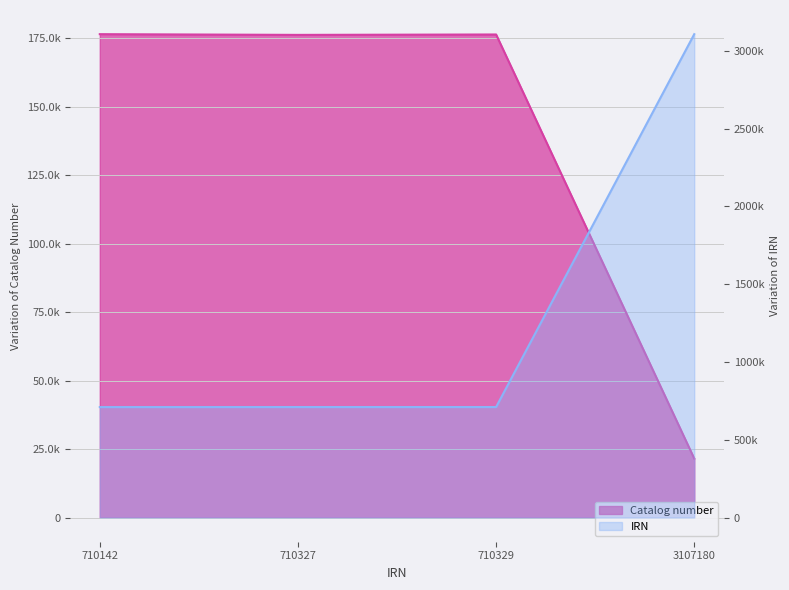

Which series has the largest total across all categories?

IRN